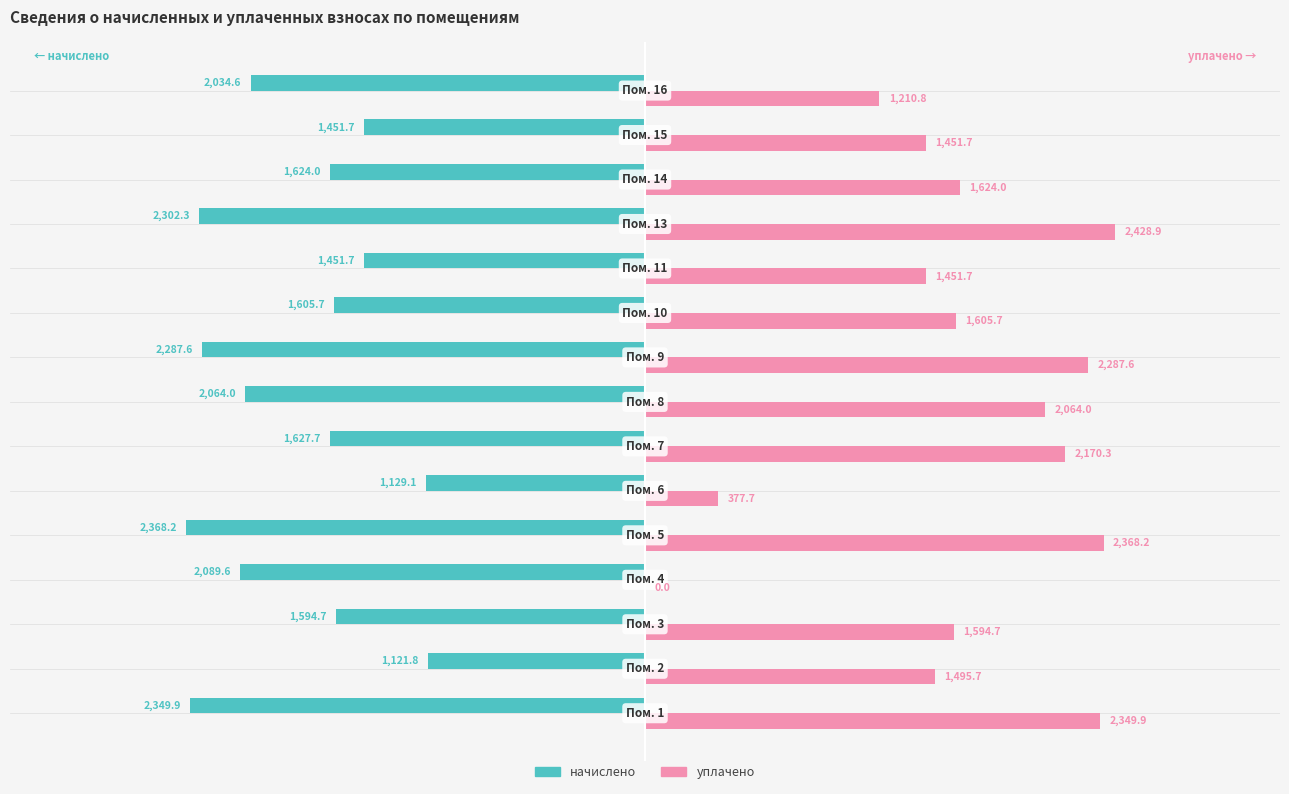

How many series are shown in this chart?

2